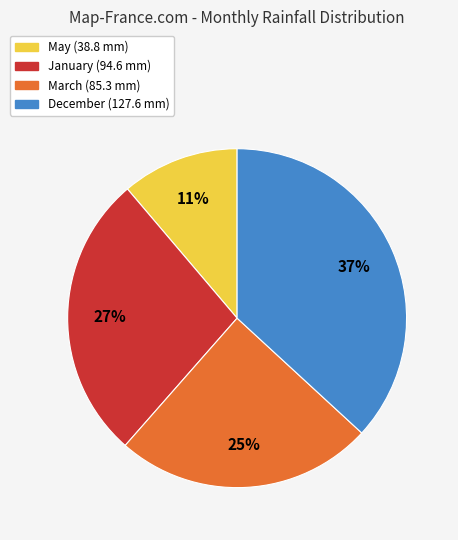

Count the number of slices in the pie.

4